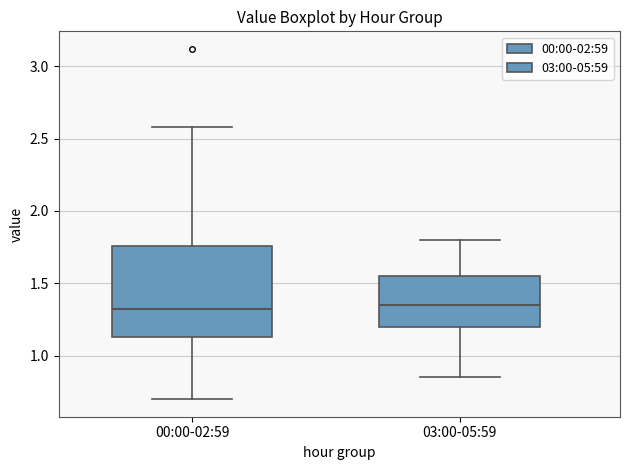

Reading left to right, read every box against the y-axis: the position of its median line, the range the box covers, and the ends of its whiskers. The values are not printed on the chart, so give them approximately, as read against the axis.

00:00-02:59: median 1.30, box 1.15 to 1.75, whiskers 0.70 to 2.60
03:00-05:59: median 1.35, box 1.20 to 1.55, whiskers 0.85 to 1.80